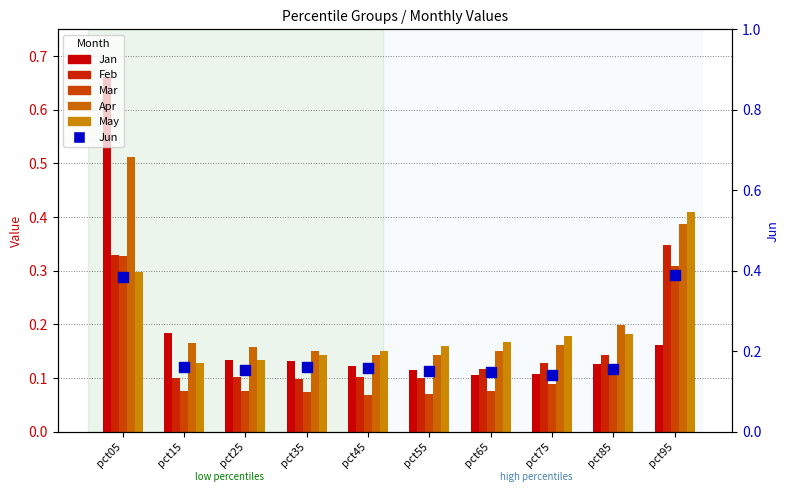

What are all the series names shown in the legend?

Jan, Feb, Mar, Apr, May, Jun